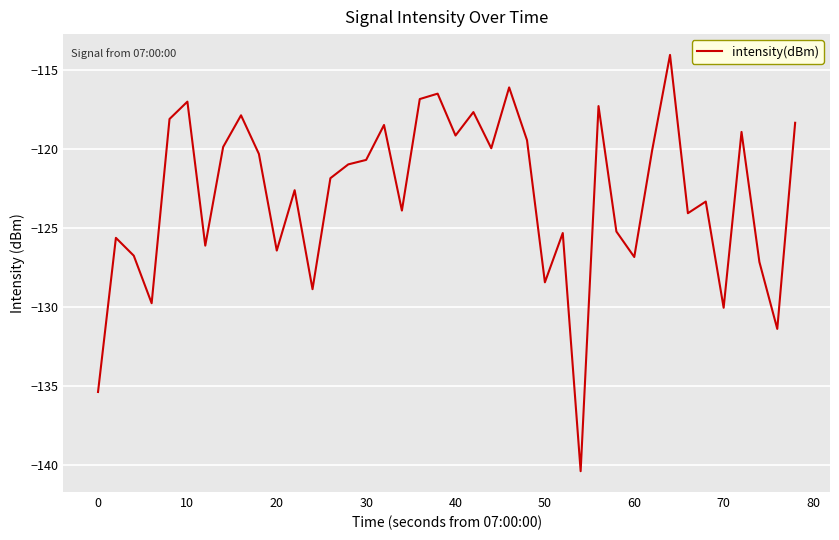

What is the minimum value shown in the chart?

-140.4